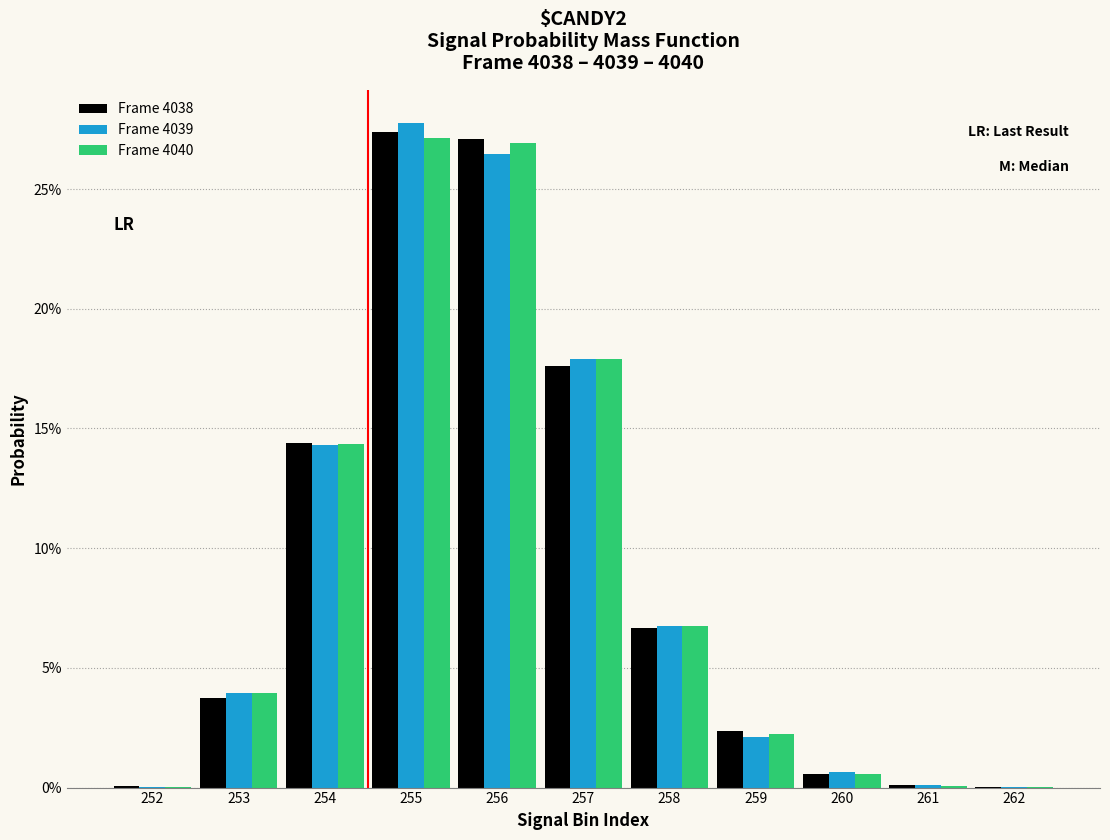

Does the chart contain stacked bars?

No